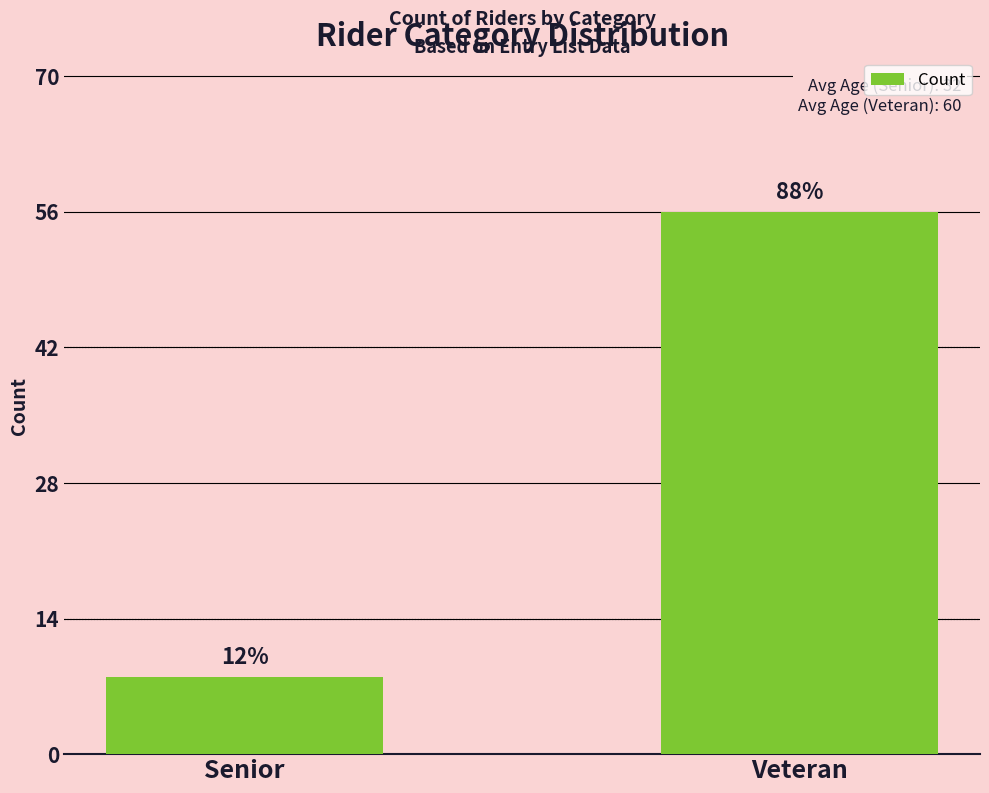

Rank the categories by value from highest to lowest.

Veteran, Senior